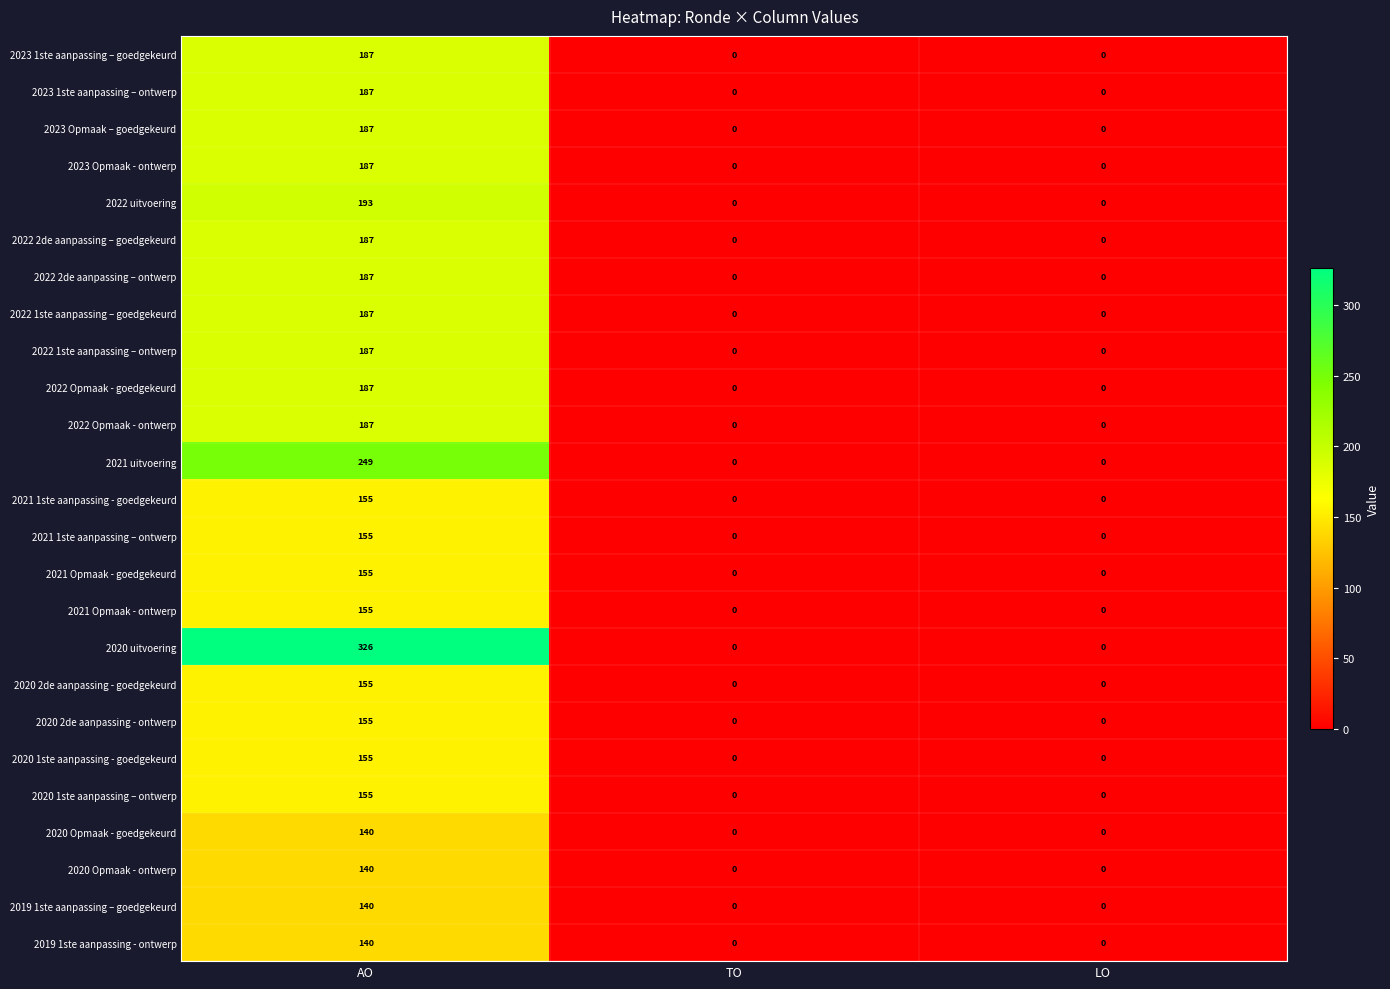

Which series has the largest total across all categories?

2020 uitvoering